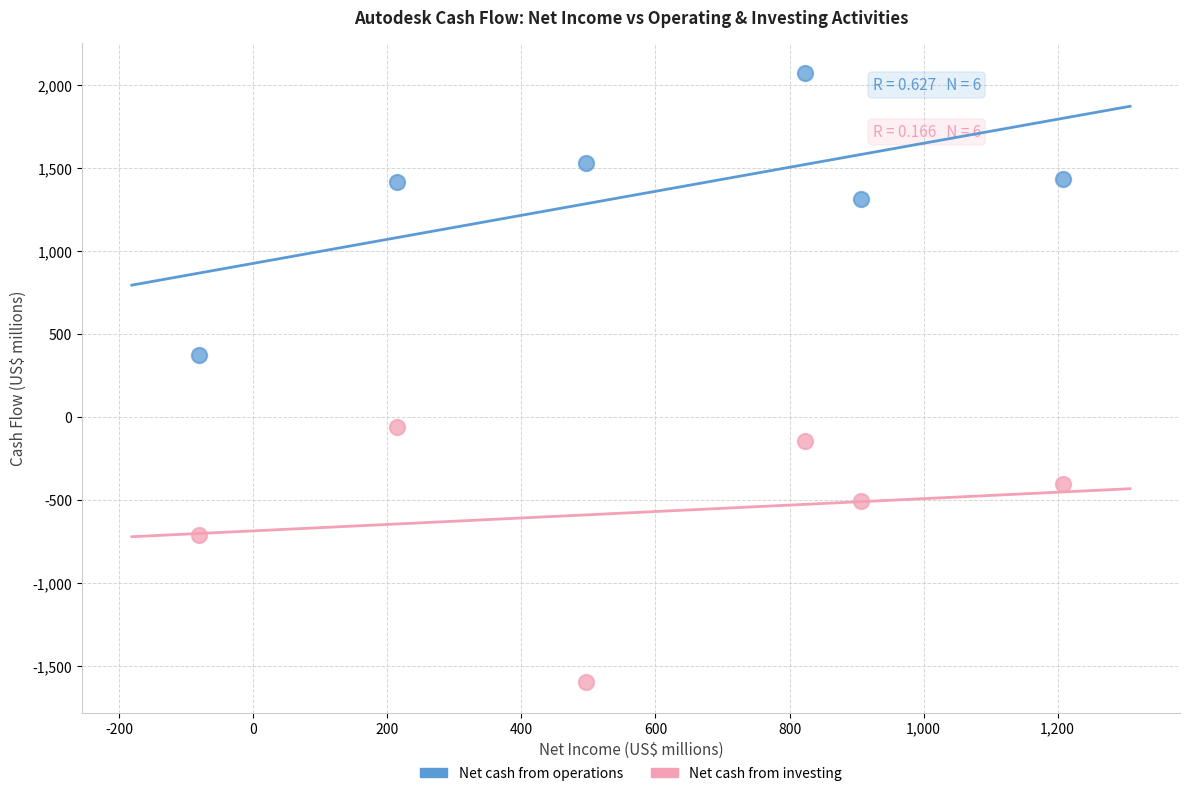

Across all series, what Y value is closest to 238?

377